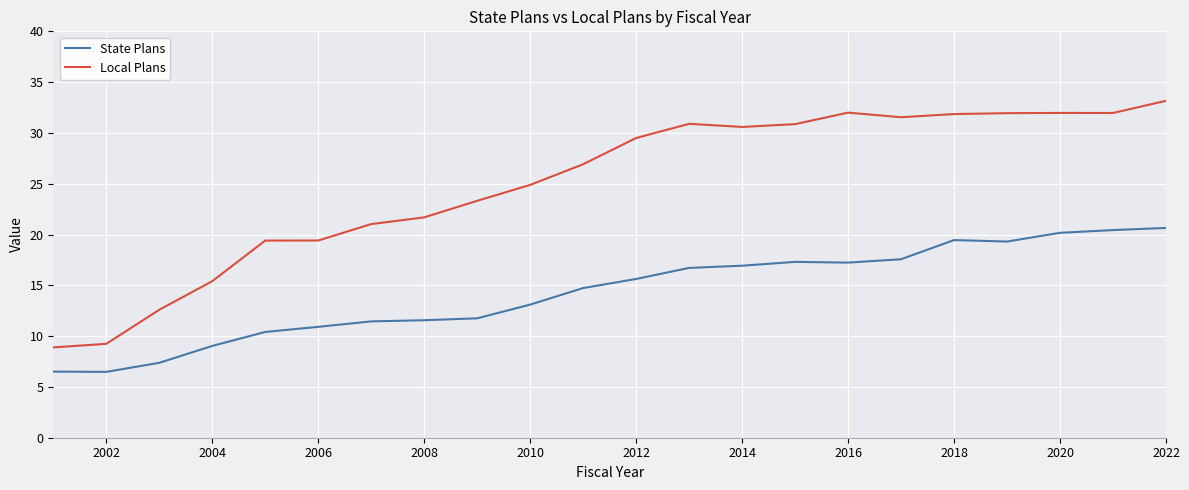

What are all the series names shown in the legend?

State Plans, Local Plans